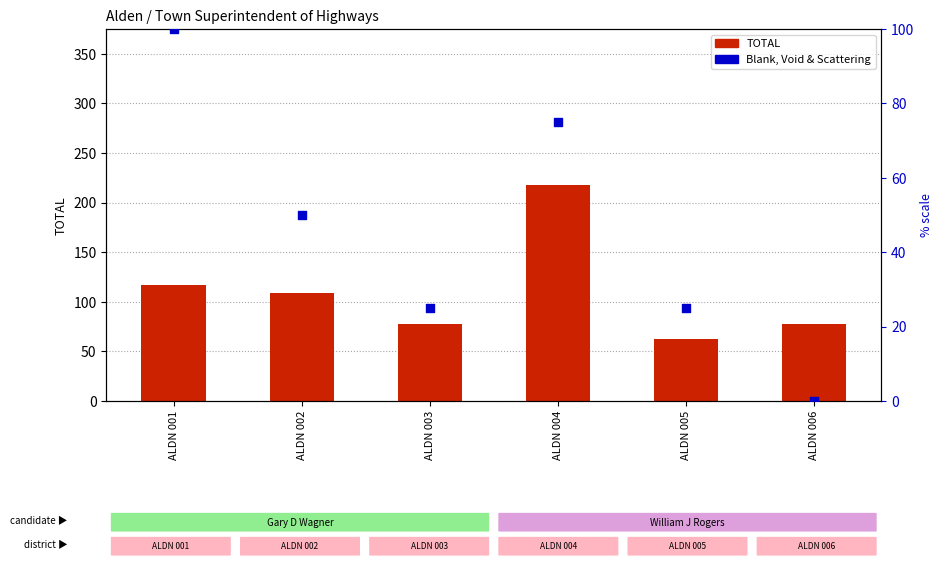

Which series contains the lowest Y value?

Blank, Void & Scattering (% scale)